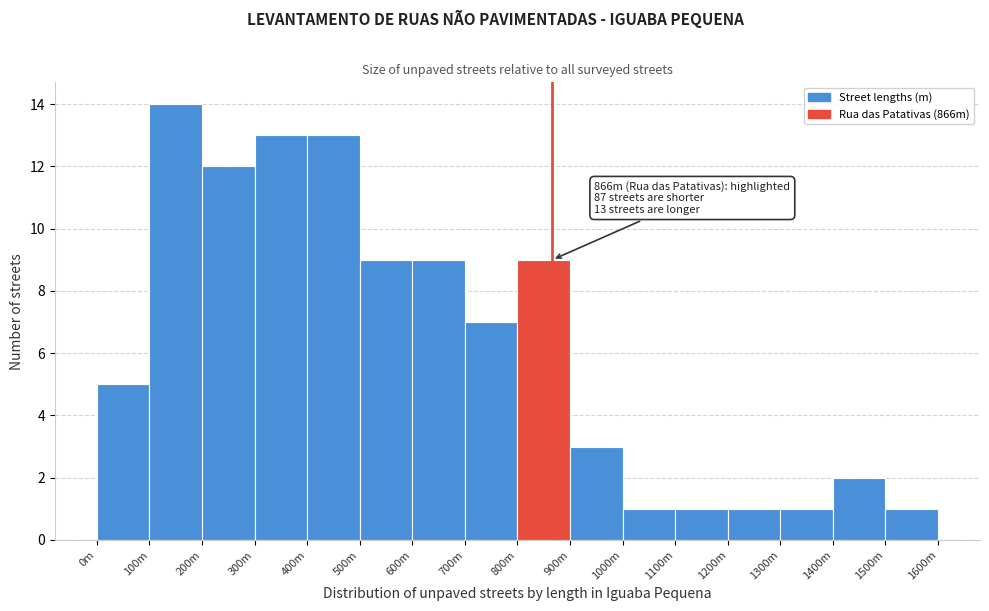

Reading left to right, list all the values displayed in this chart.

5	14	12	13	13	9	9	7	9	3	1	1	1	1	2	1